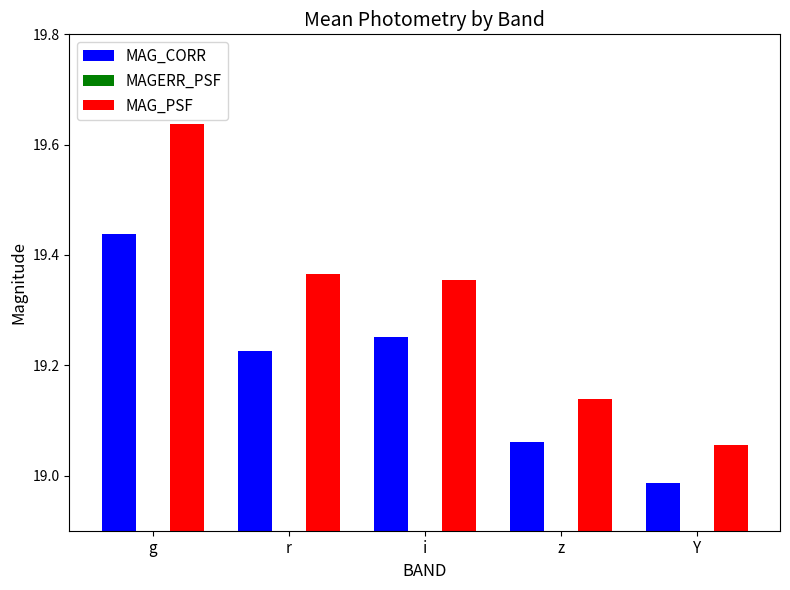

Is the value of MAG_CORR at i greater than the value of MAGERR_PSF at Y?

Yes